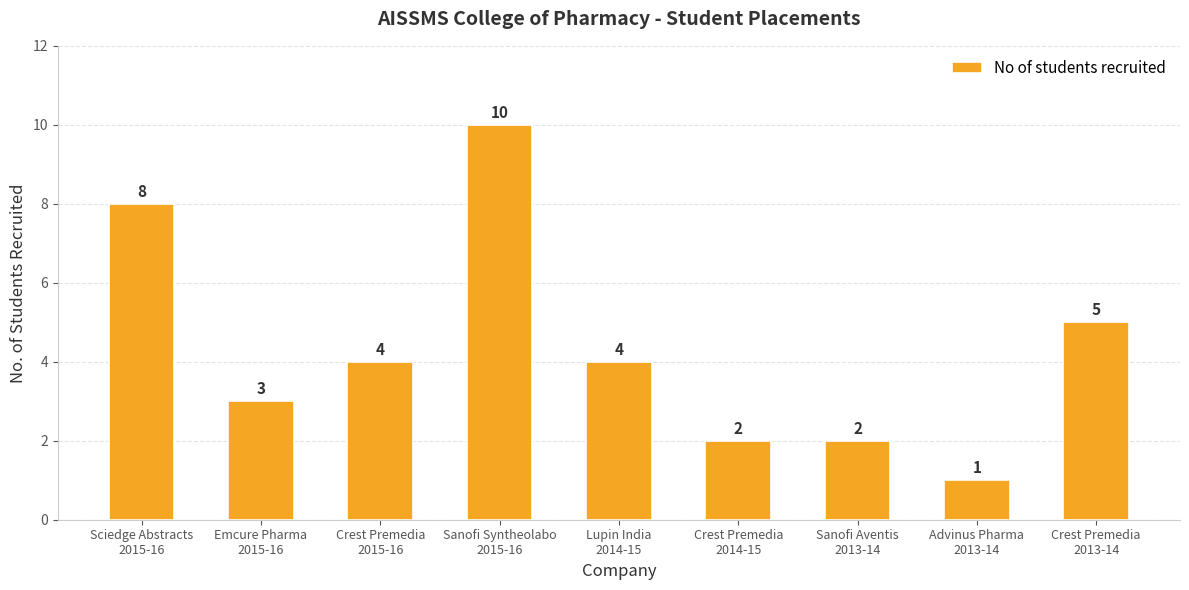

How many values are between 2 and 5?

6